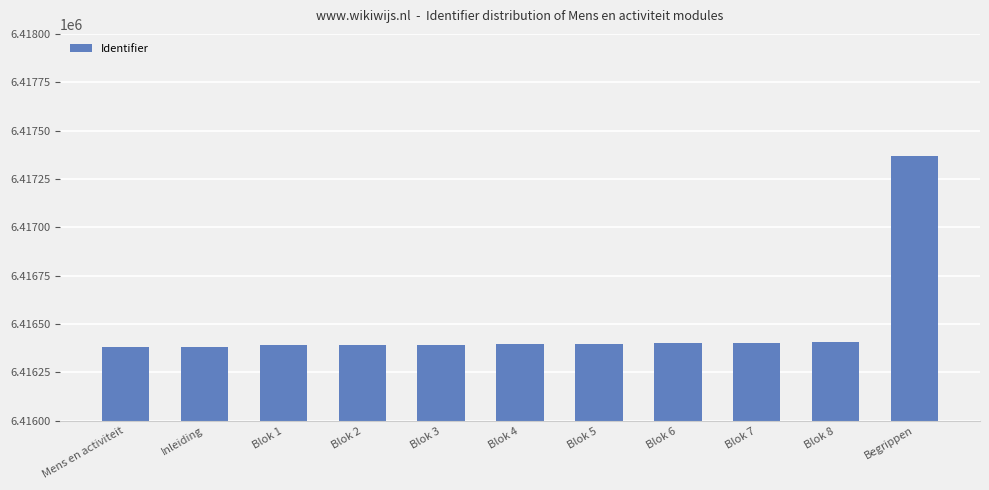

What is the minimum value shown in the chart?

6416381